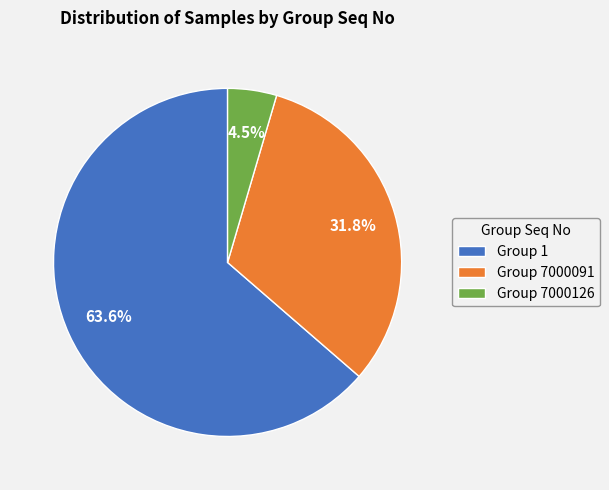

What percentage do Group 1 and Group 7000126 together represent?

68.2%